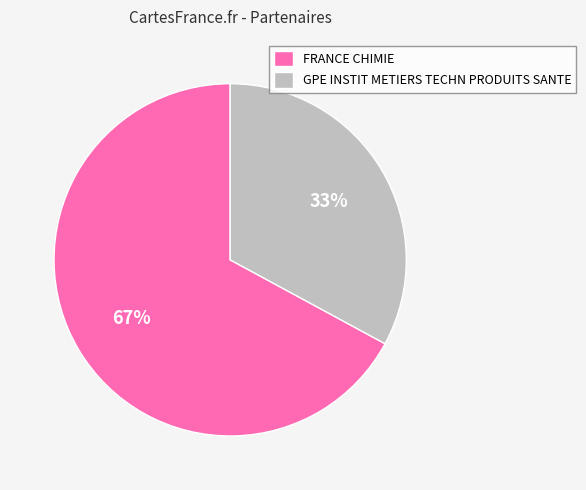

Which has a higher value, FRANCE CHIMIE or GPE INSTIT METIERS TECHN PRODUITS SANTE?

FRANCE CHIMIE